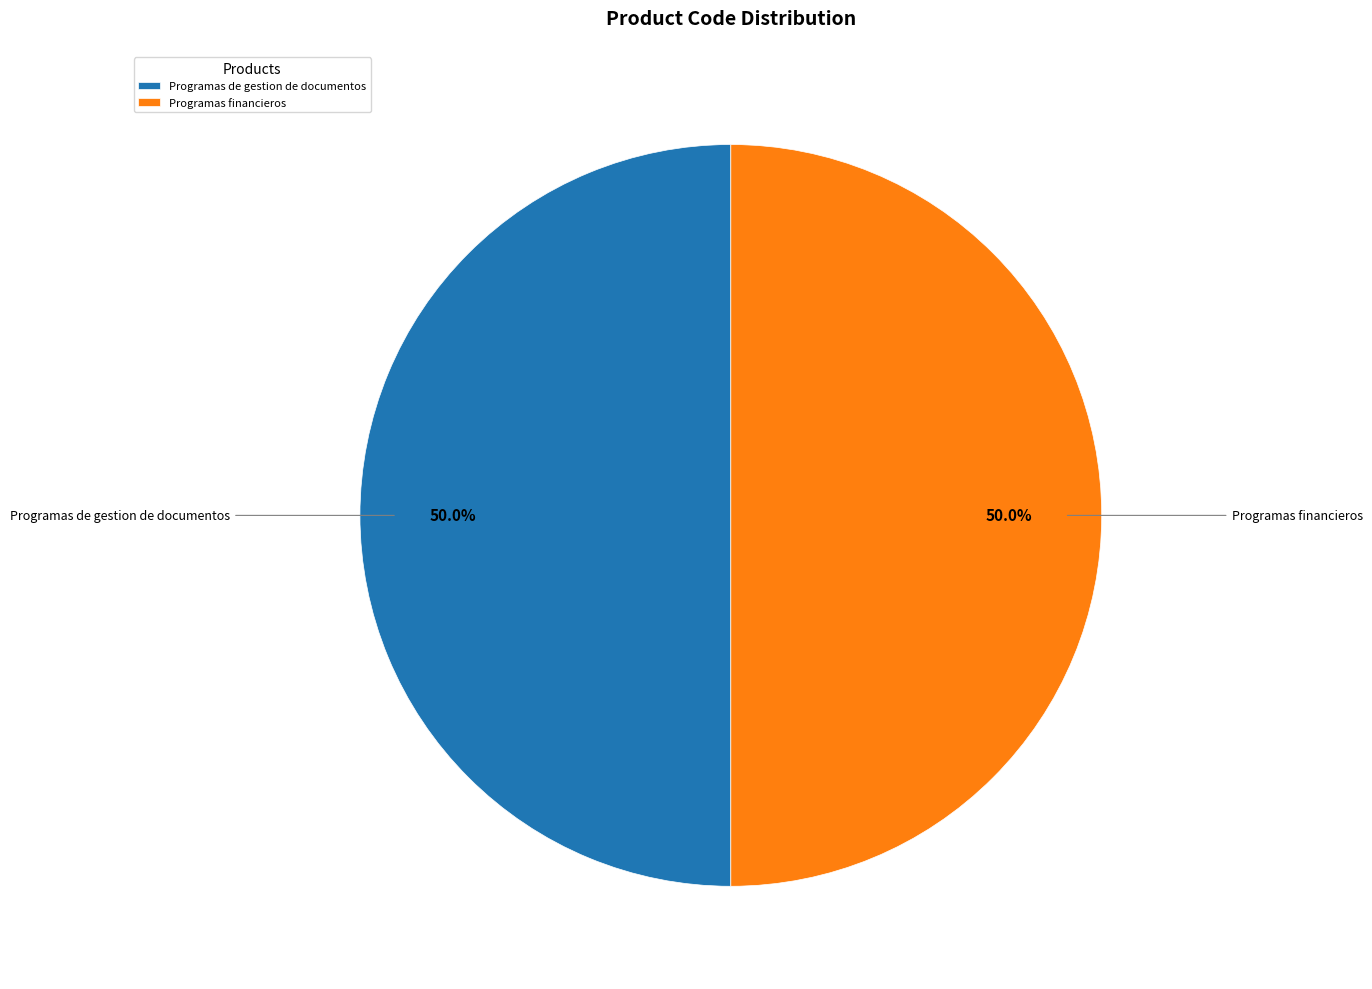

What is the ratio of the value at Programas de gestion de documentos to the value at Programas financieros?

1.0